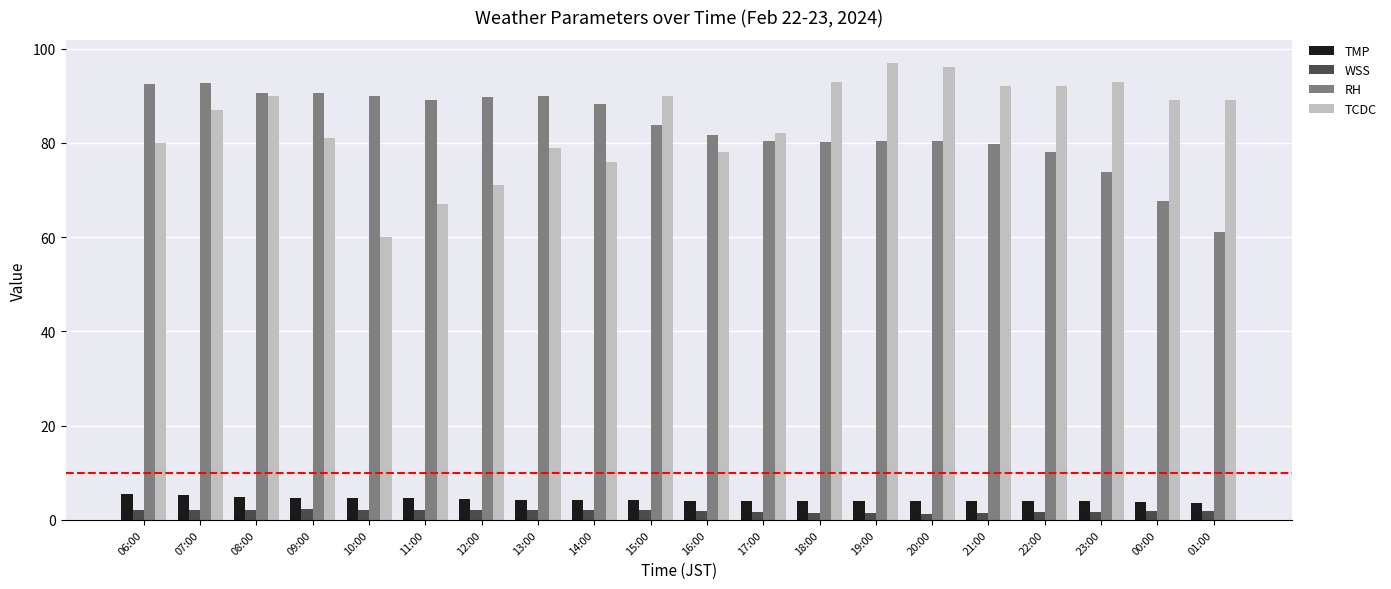

What is the value of the TCDC bar at the 13th from the left?

93.0